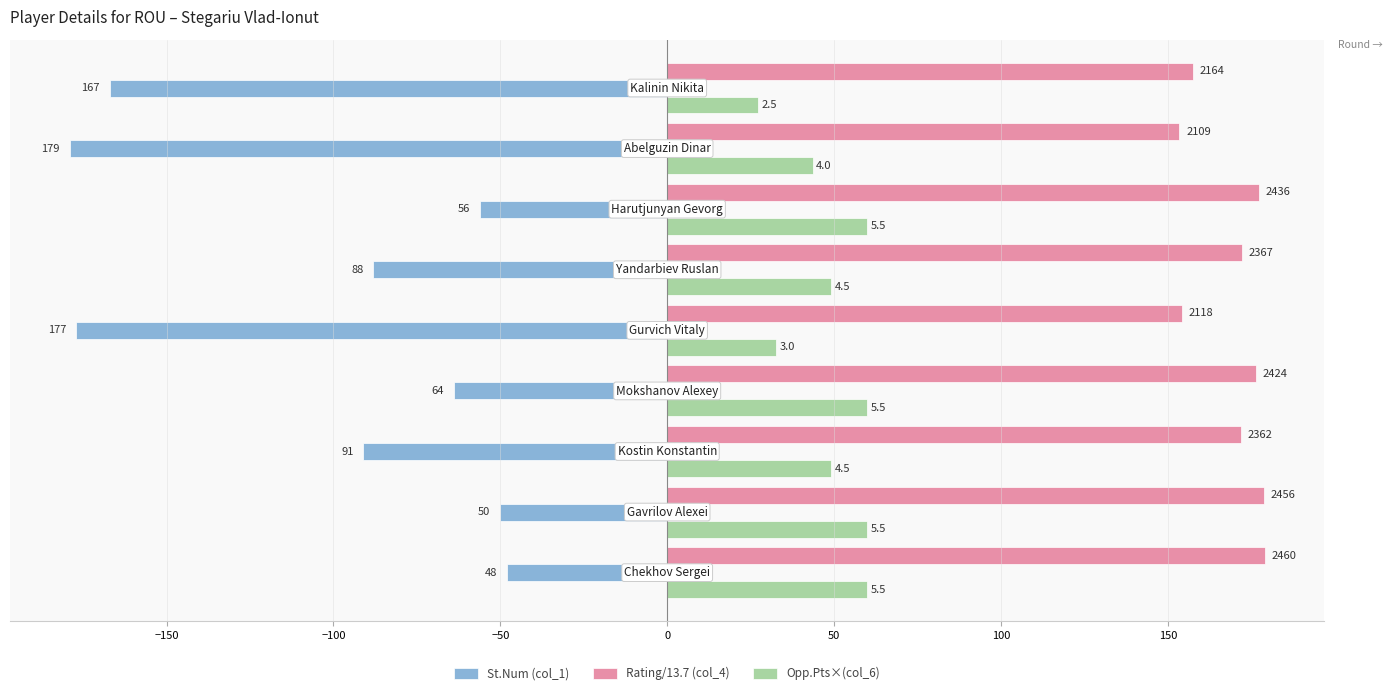

What are all the series names shown in the legend?

St.Num (col_1), Rating/13.7 (col_4), Opp.Pts×(col_6)